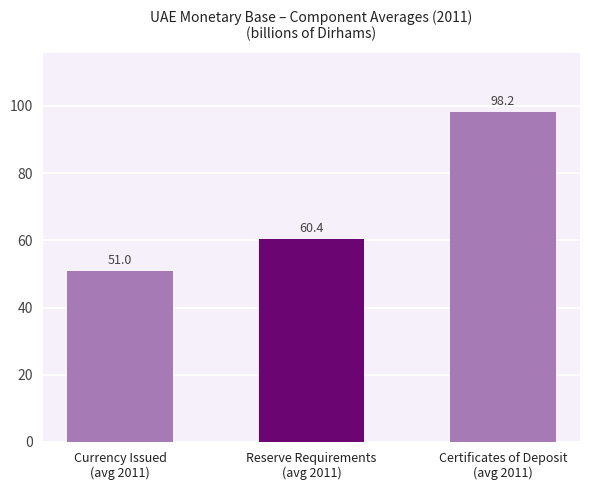

The chart shows a value of 60.4 at Reserve Requirements
(avg 2011). True or false?

True